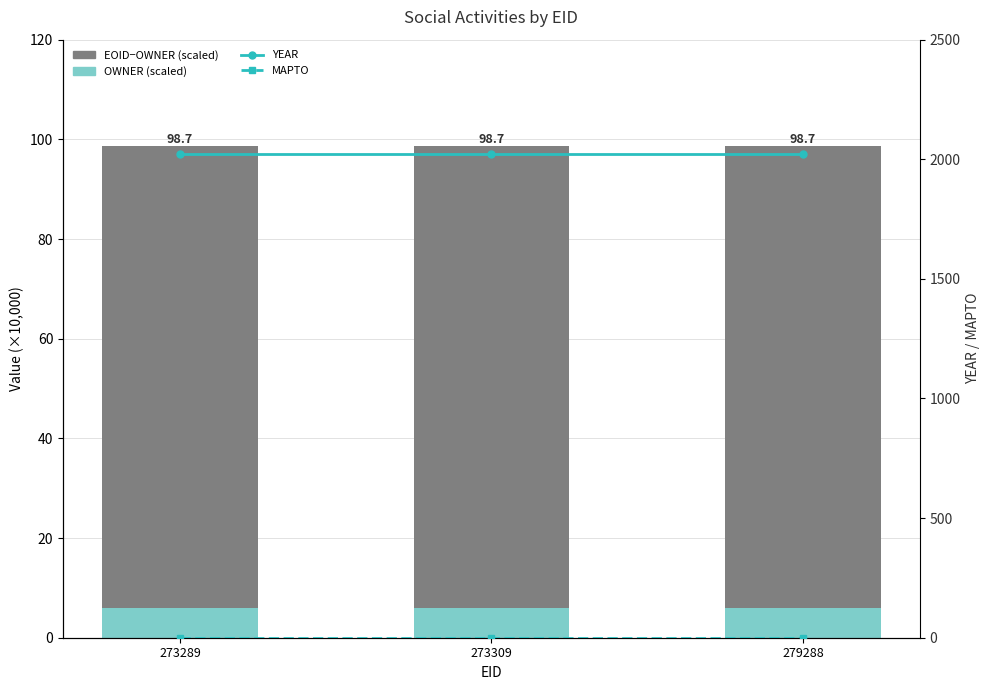

Reading left to right, transcribe all the data shown in this chart.

OWNER (scaled): 6.0	6.0	6.0
EOID - OWNER (scaled): 92.7	92.7	92.7
YEAR: 2021.0	2021.0	2021.0
MAPTO: 0.0	0.0	0.0